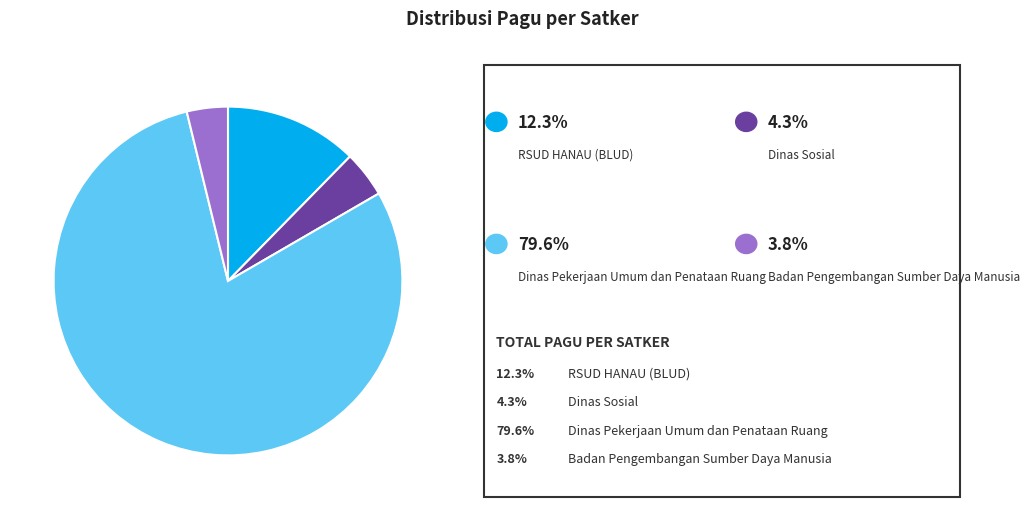

Count the number of slices in the pie.

4